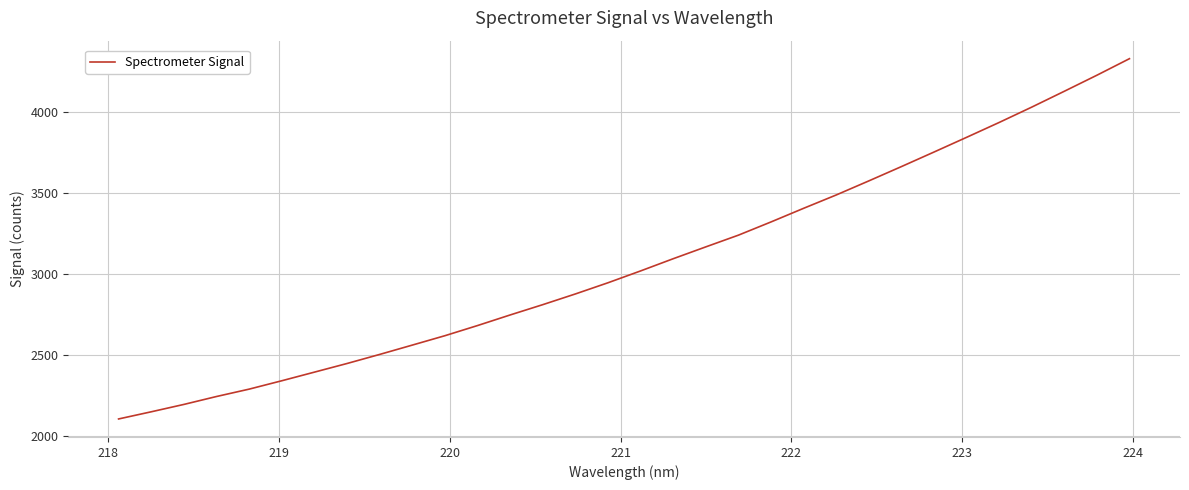

What is the minimum value shown in the chart?

2107.8